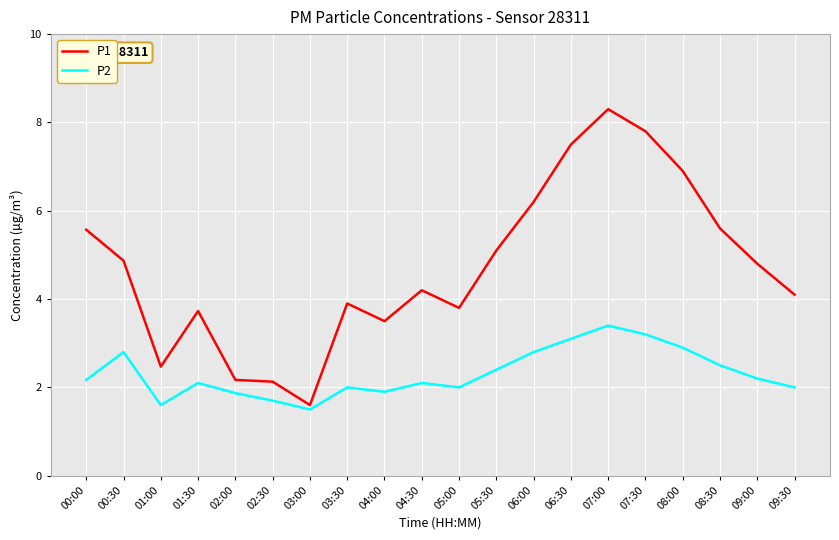

What are all the series names shown in the legend?

P1, P2